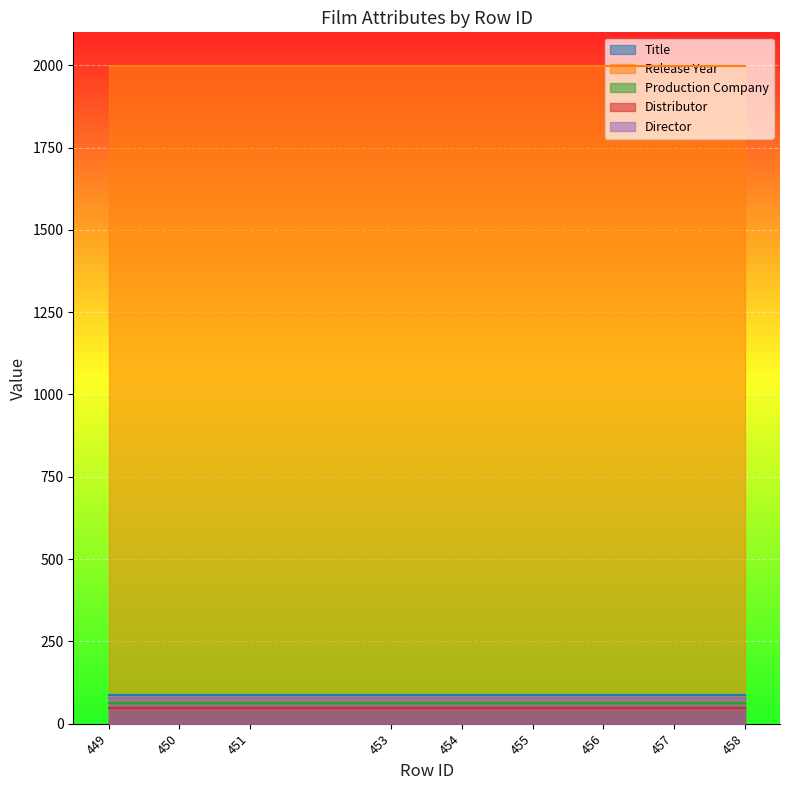

Is it true that Release Year equals 1999 at 451?

True